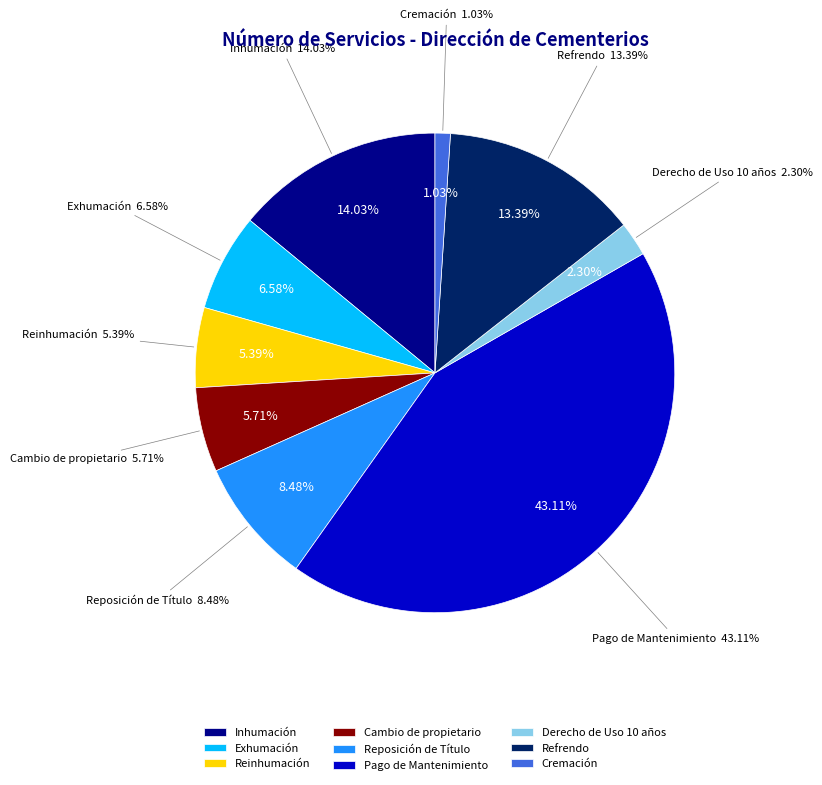

Which slice is the smallest?

Cremación